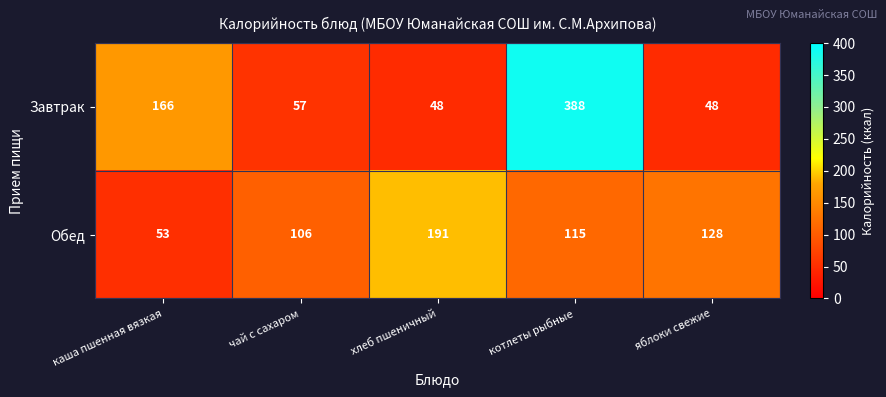

Reading right to left, extract all data points from this chart.

Завтрак: яблоки свежие=48	котлеты рыбные=388	хлеб пшеничный=48	чай с сахаром=57	каша пшенная вязкая=166
Обед: яблоки свежие=128	котлеты рыбные=115	хлеб пшеничный=191	чай с сахаром=106	каша пшенная вязкая=53